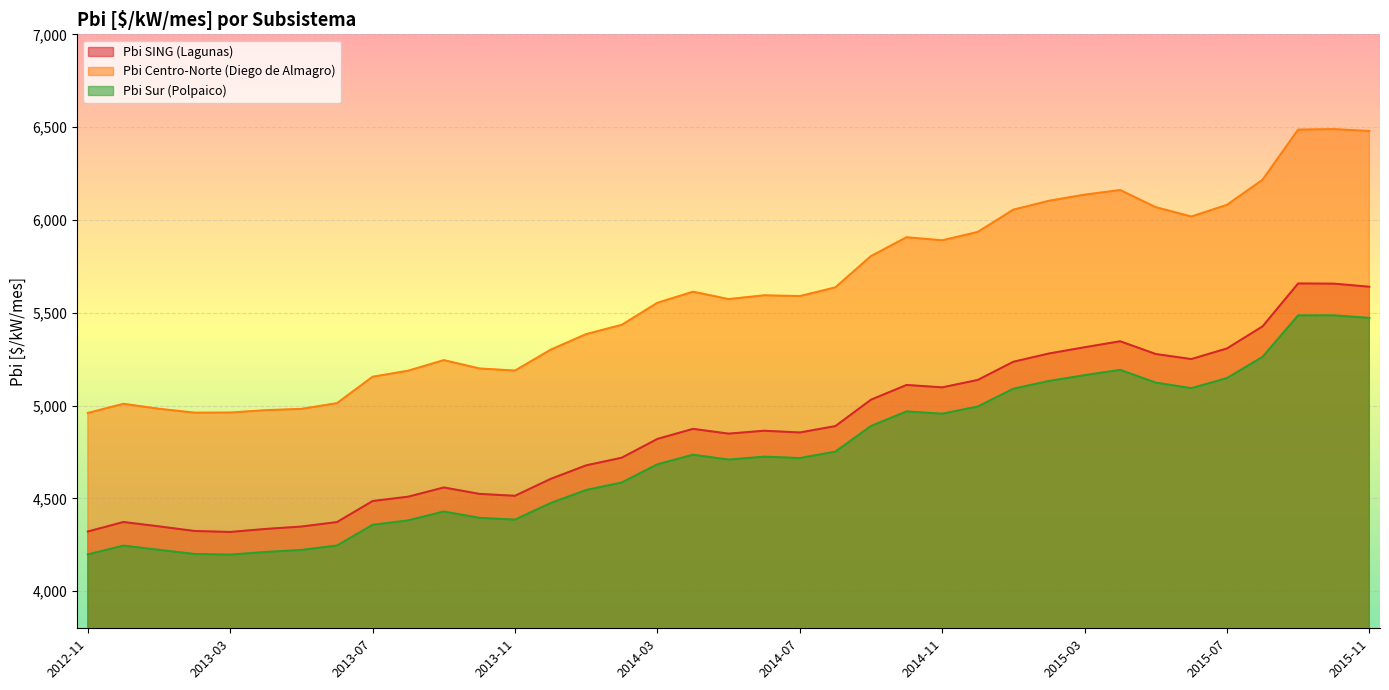

What is the difference between the maximum and minimum values in the Pbi Sur (Polpaico) series?

1289.2